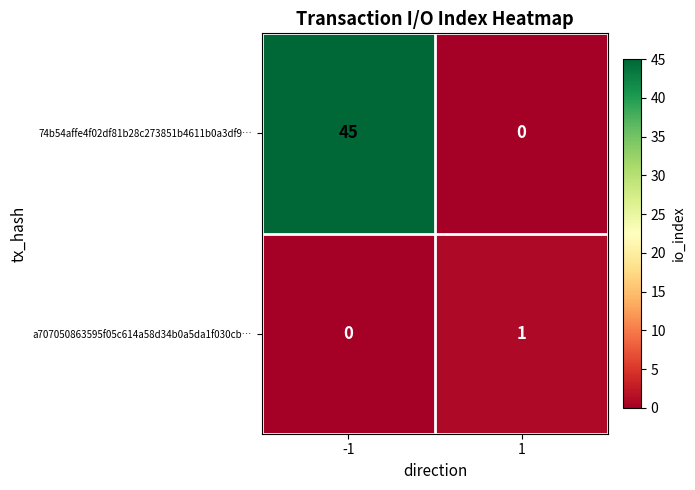

Reading right to left, what are all the values shown in this chart?

74b54affe4f02df81b28c273851b4611b0a3df9…: 1=0	-1=45
a707050863595f05c614a58d34b0a5da1f030cb…: 1=1	-1=0